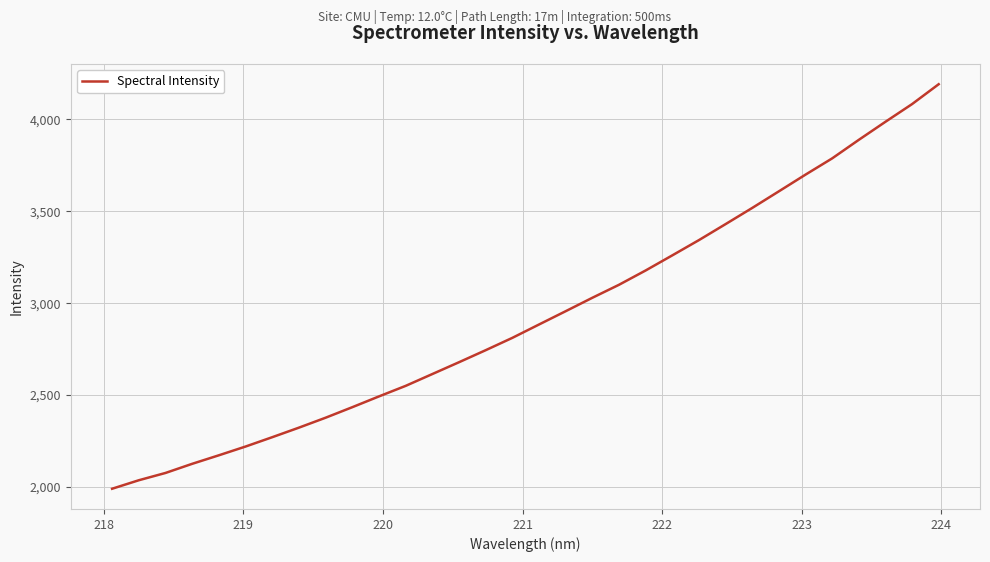

What is the maximum value shown in the chart?

4191.8